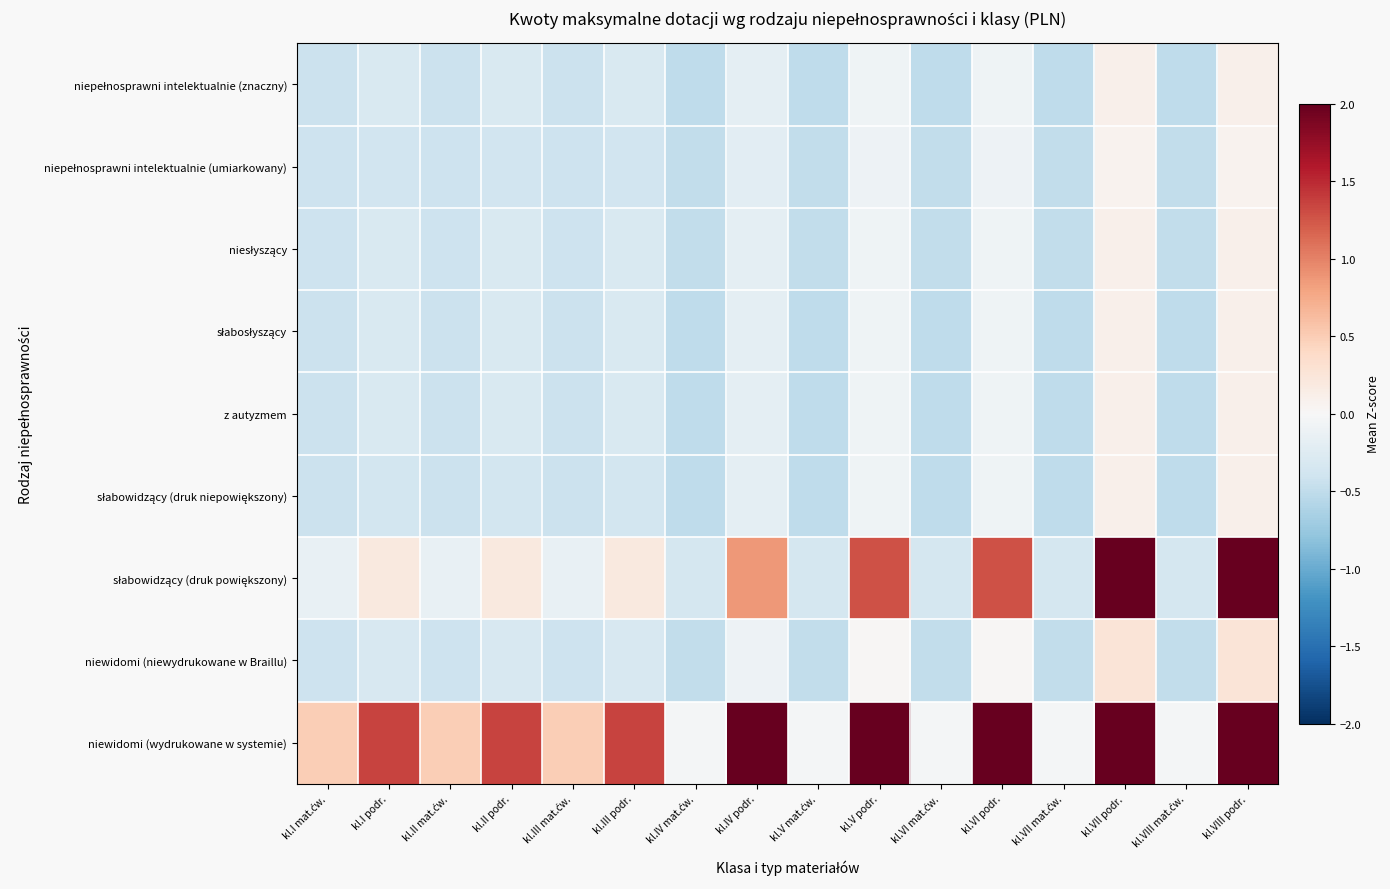

What is the minimum value shown in the chart?

-0.5